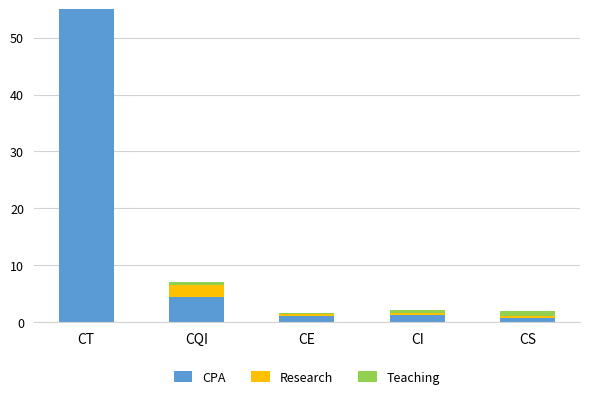

What value does the Research series have at CE?

0.4